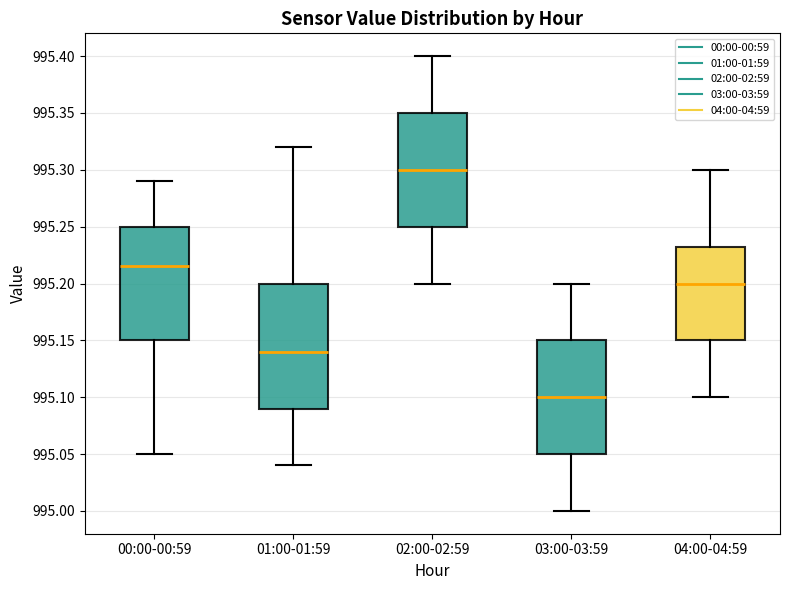

Reading left to right, transcribe this box plot: for each box, give where its median line is, the range the box spans, and where its two whiskers end, as read against the y-axis. The values are not printed on the chart, so give them approximately, as read against the axis.

00:00-00:59: median 995.215, box 995.150 to 995.250, whiskers 995.050 to 995.290
01:00-01:59: median 995.140, box 995.090 to 995.200, whiskers 995.040 to 995.320
02:00-02:59: median 995.300, box 995.250 to 995.350, whiskers 995.200 to 995.400
03:00-03:59: median 995.100, box 995.050 to 995.150, whiskers 995.000 to 995.200
04:00-04:59: median 995.200, box 995.150 to 995.235, whiskers 995.100 to 995.300